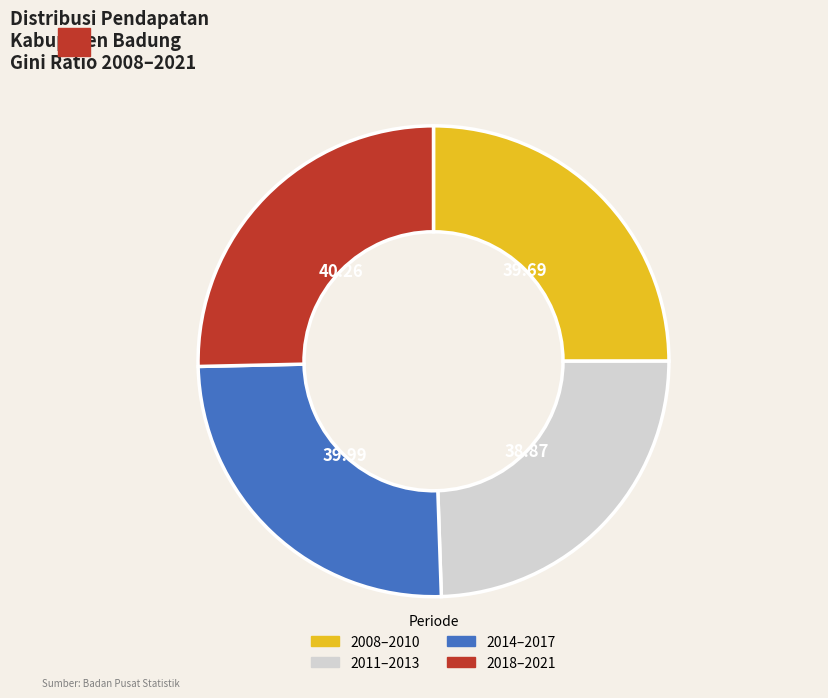

Is there a majority slice in this chart?

No